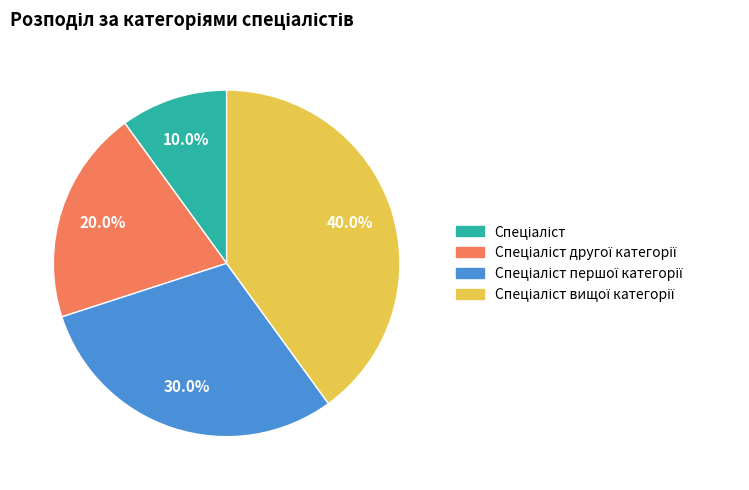

Does any single category account for the majority?

No